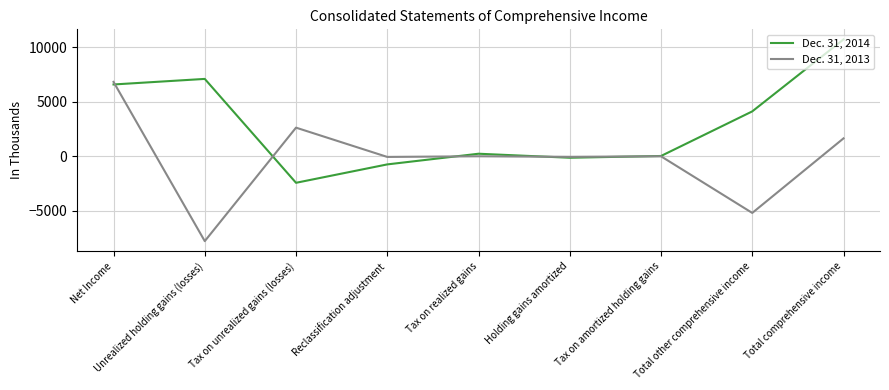

List the series in order of their overall mean, lowest first.

Dec. 31, 2013, Dec. 31, 2014